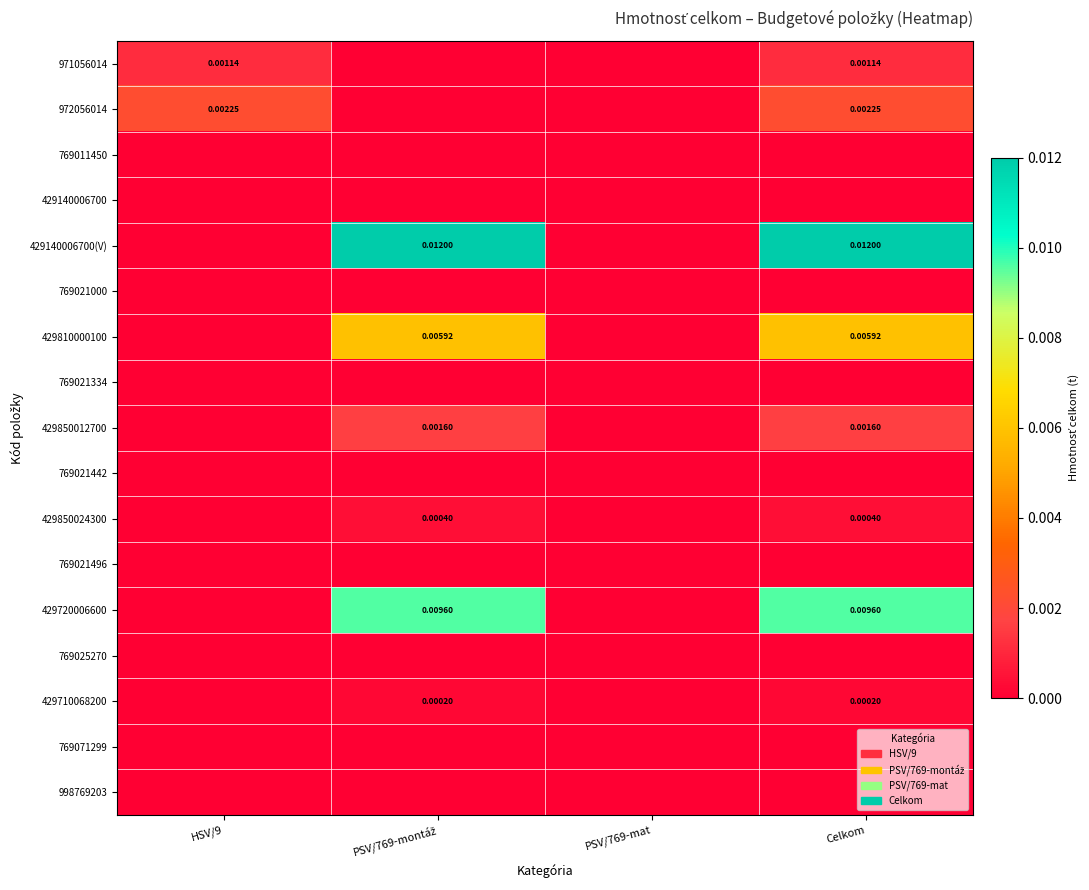

Rank the series by their maximum value, from highest to lowest.

429140006700(V), 429720006600, 429810000100, 972056014, 429850012700, 971056014, 429850024300, 429710068200, 769011450, 429140006700, 769021000, 769021334, 769021442, 769021496, 769025270, 769071299, 998769203